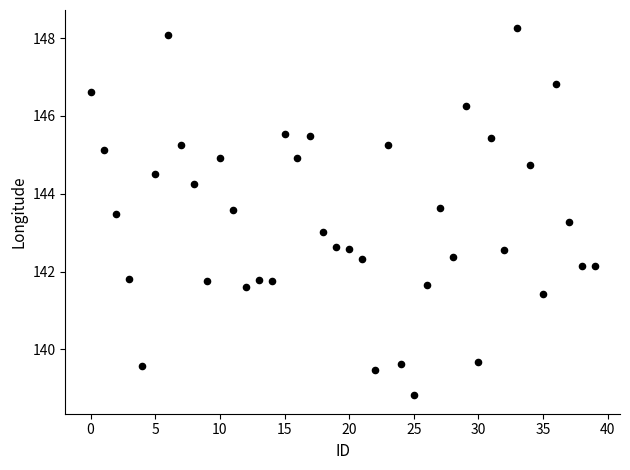

What is the range of Y values (max minus min)?

9.4